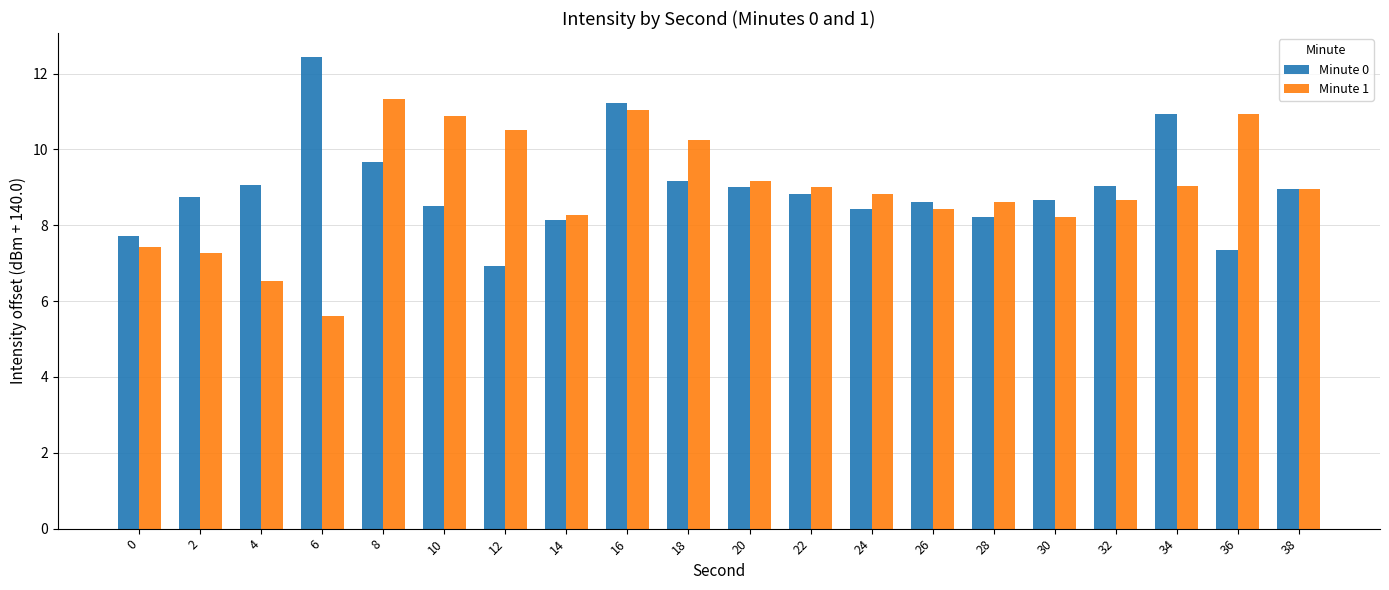

What is the value of the Minute 1 bar at the 7th from the left?

10.5